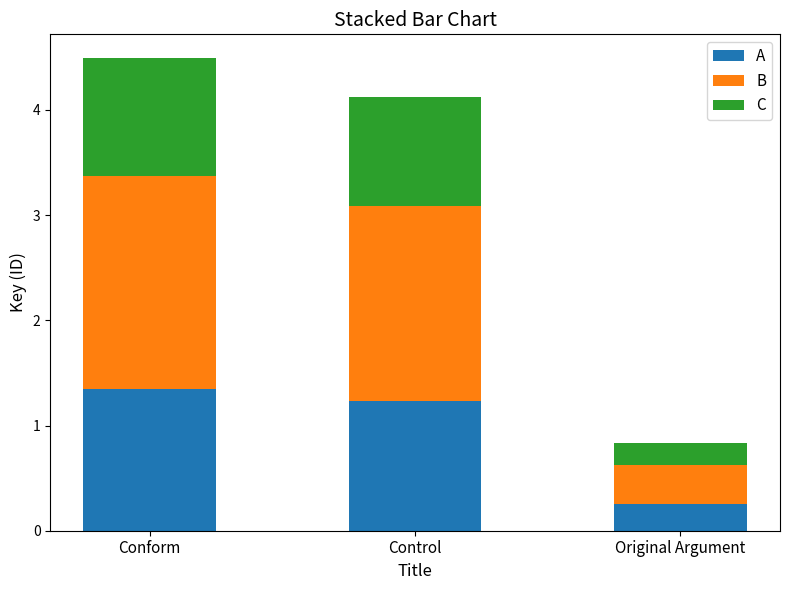

Are the bars horizontal?

No